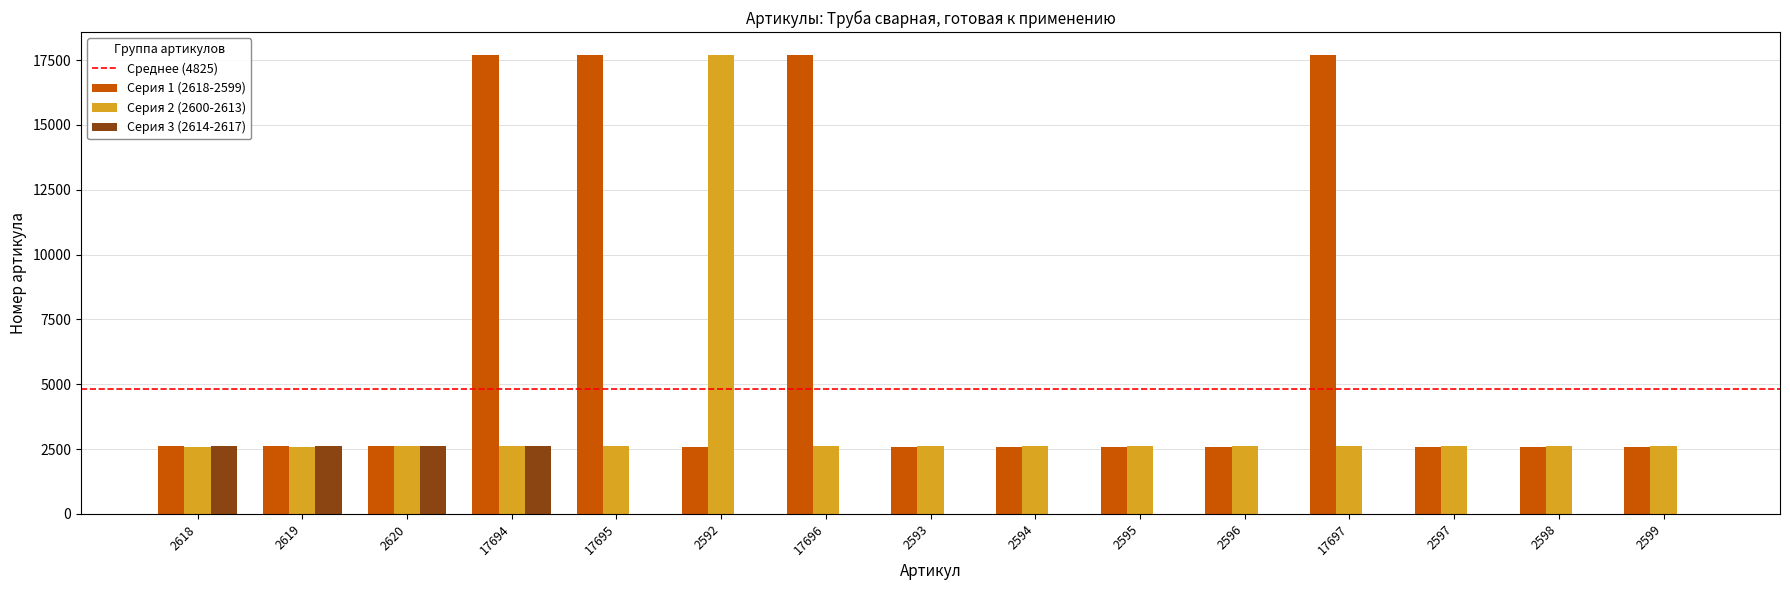

Which series changed the most between 2592 and 2597?

Серия 2 (2600-2613)